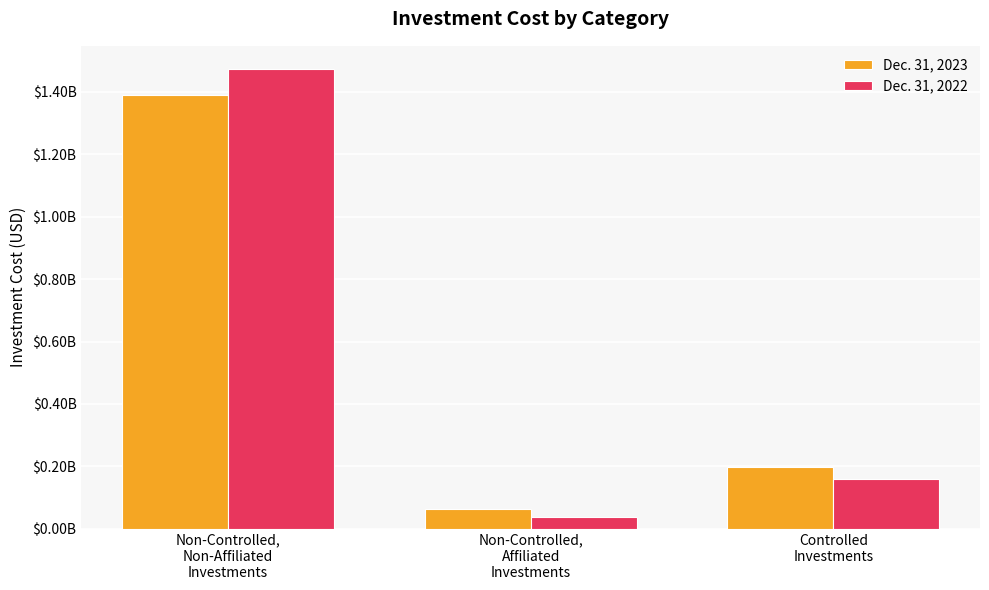

Between Controlled
Investments and Non-Controlled,
Non-Affiliated
Investments, which is larger?

Non-Controlled,
Non-Affiliated
Investments